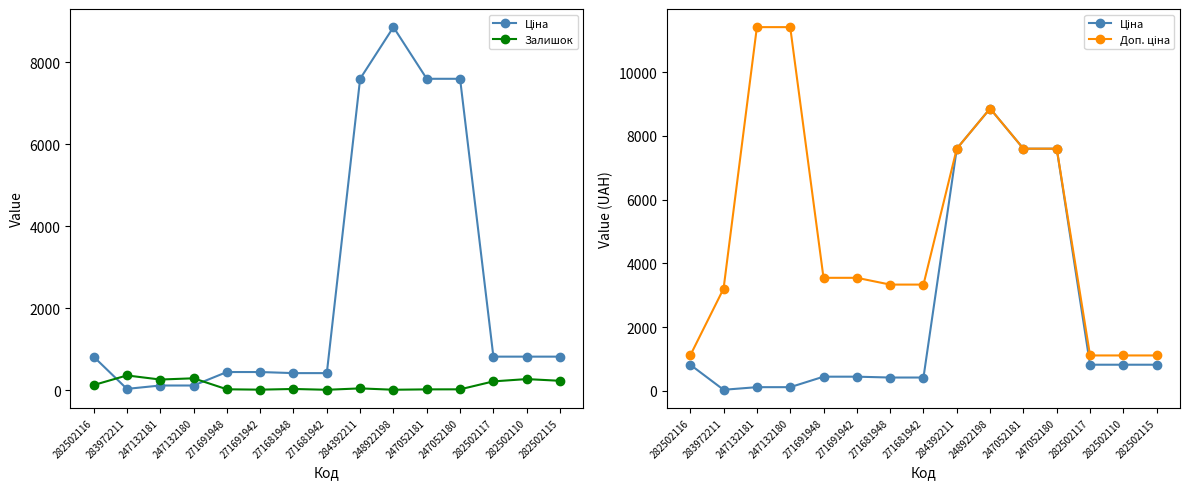

What is the label of the 10th point from the right?

271691942